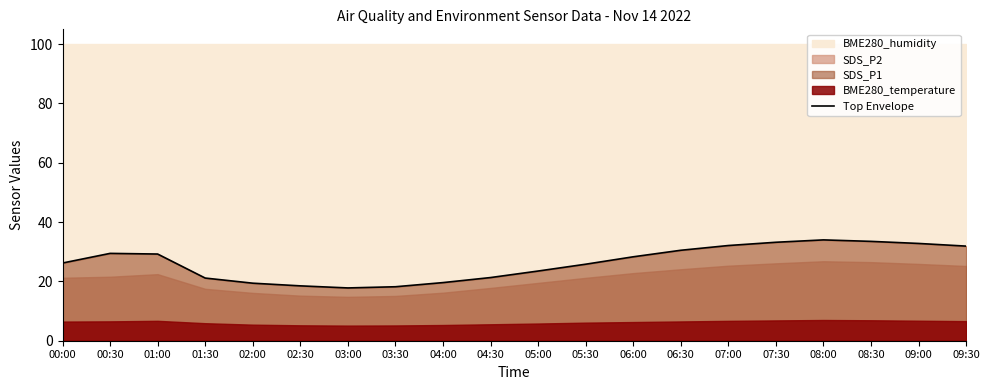

What is the label of the 15th point from the left?

07:00